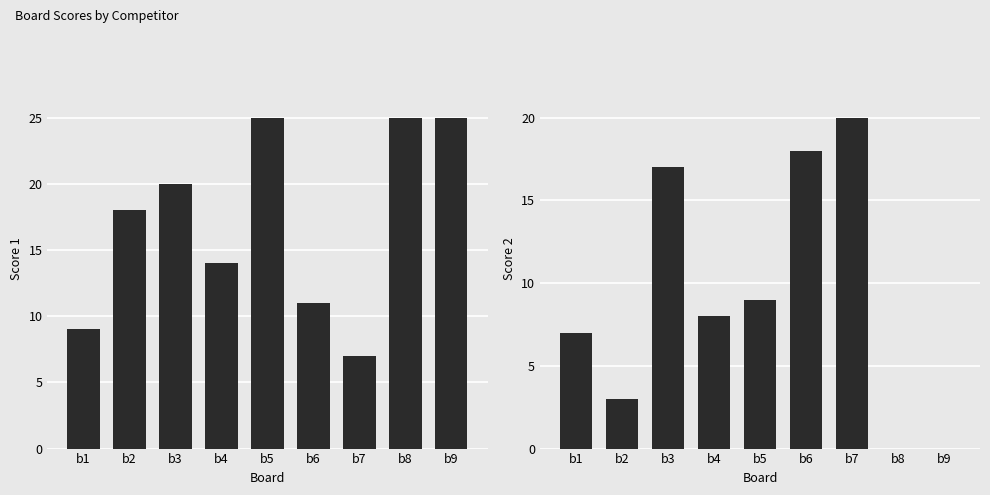

How many data points does each series have?

9